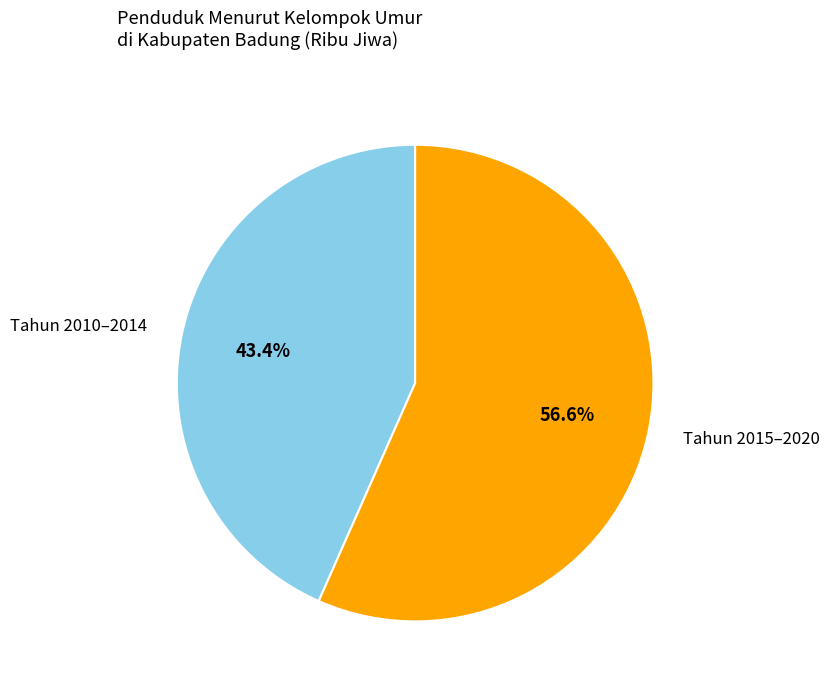

Between Tahun 2015–2020 and Tahun 2010–2014, which is larger?

Tahun 2015–2020